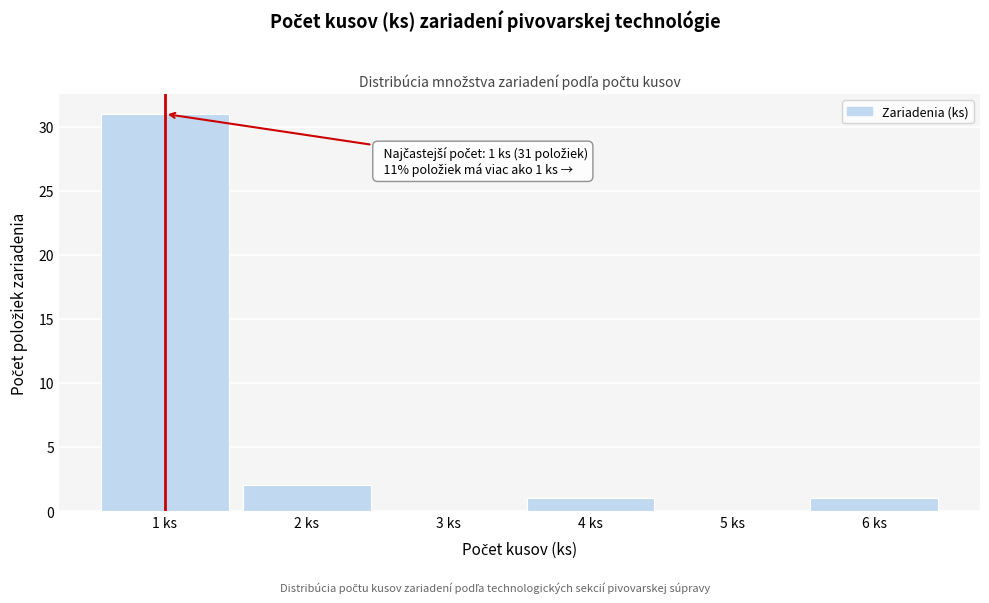

Which range on the x-axis has the tallest bar?

0.5 to 1.5